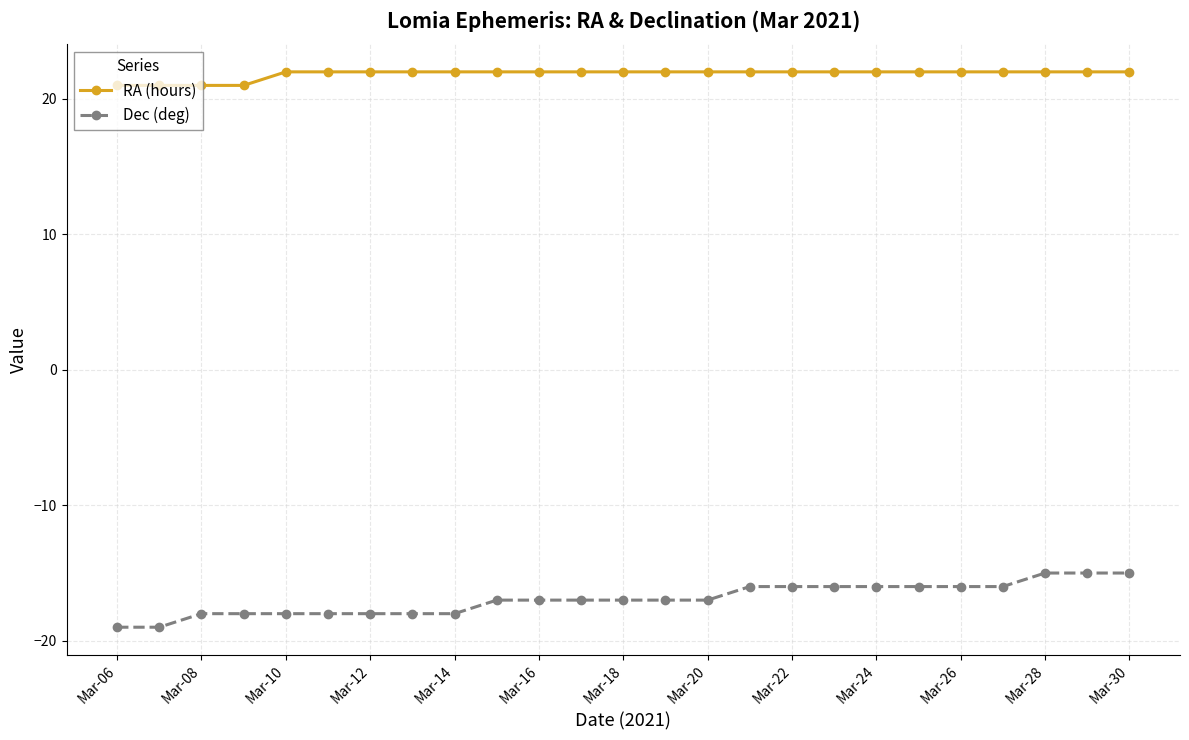

What is the minimum value shown in the chart?

-19